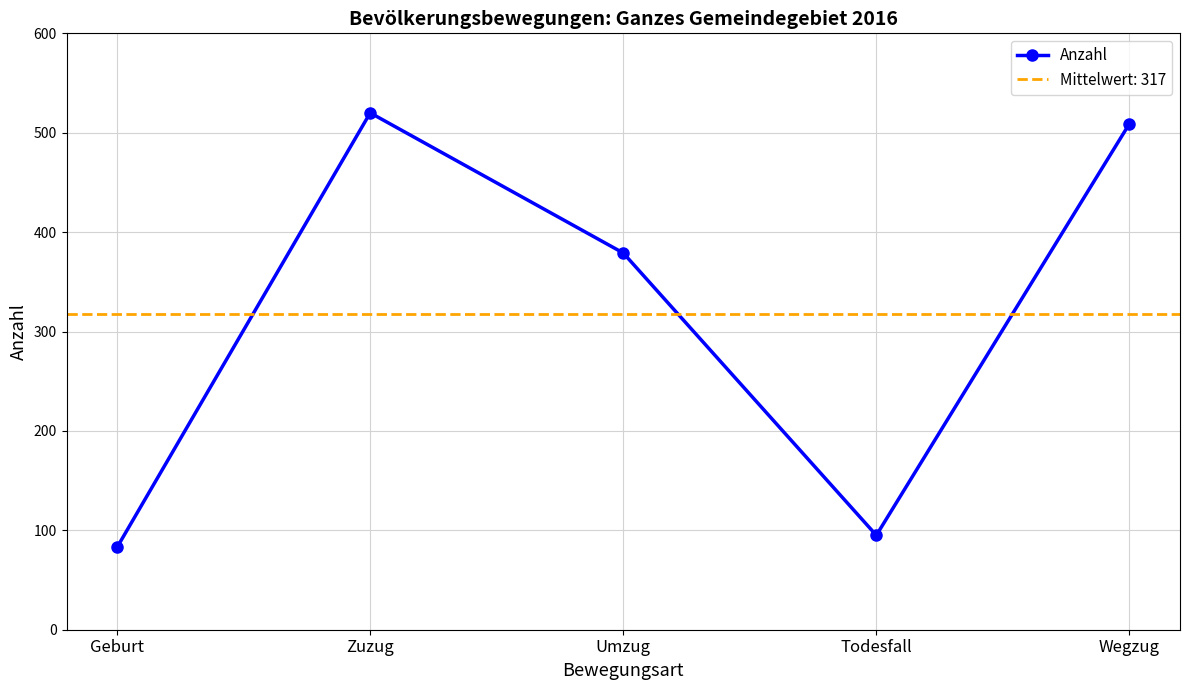

The value at Todesfall is 48. True or false?

False